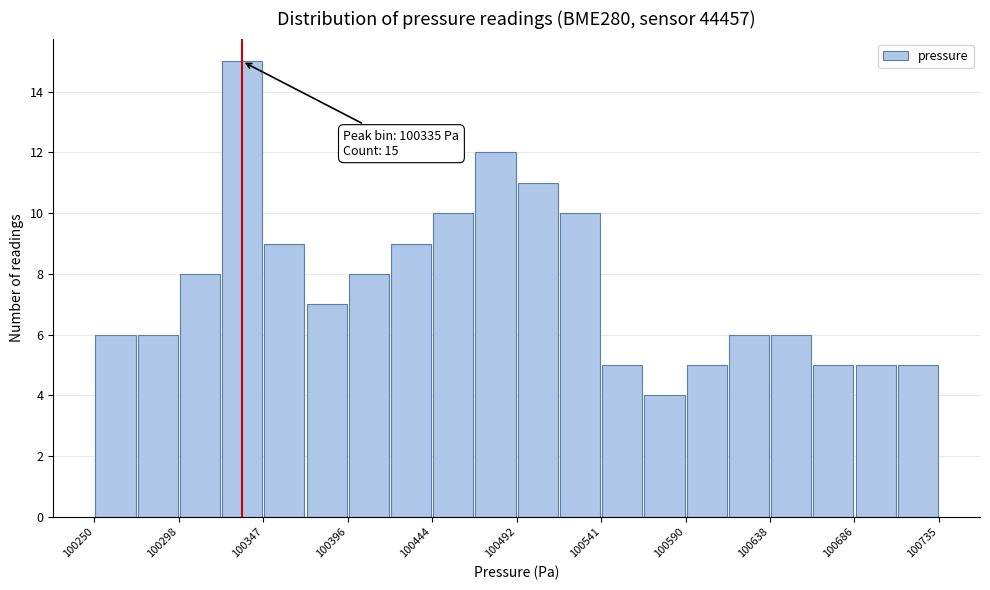

Over which range of the x-axis is the bar tallest?

100325 to 100345